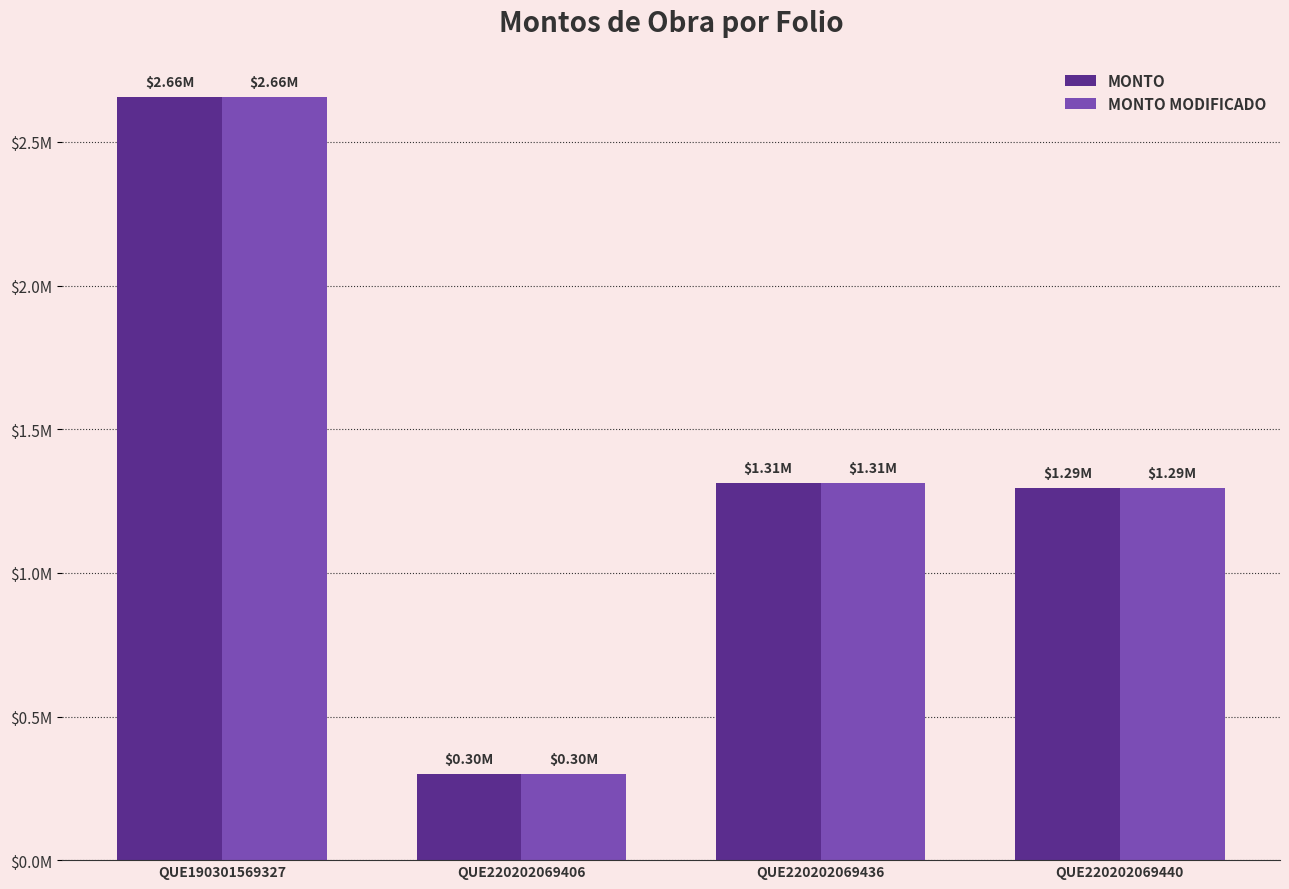

At which category is the sum across all series the highest?

QUE190301569327